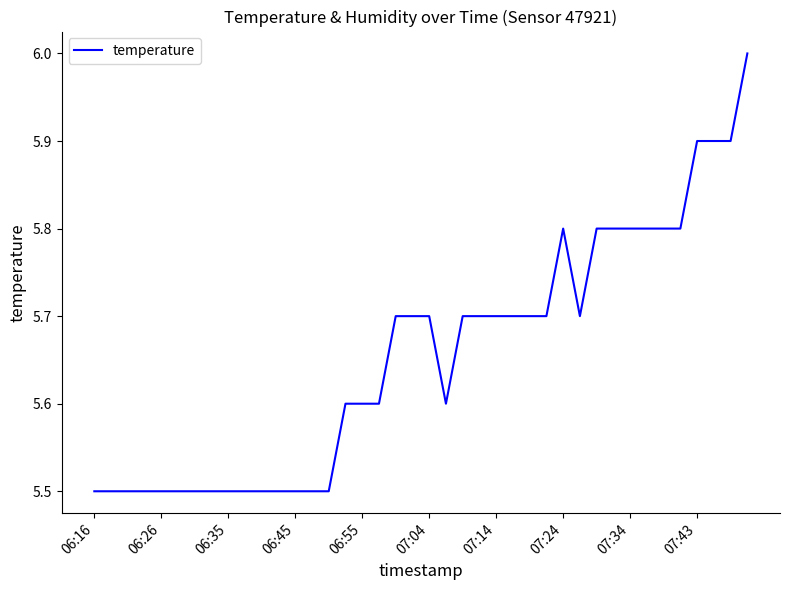

What is the greatest value displayed?

6.0